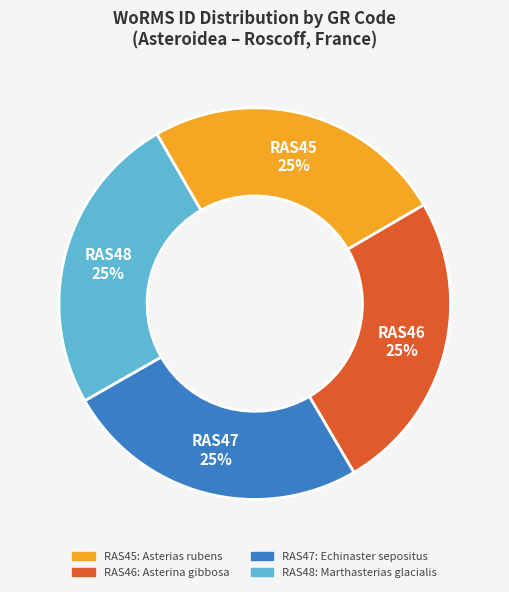

What is the ratio of the value at RAS45 to the value at RAS46?

1.0